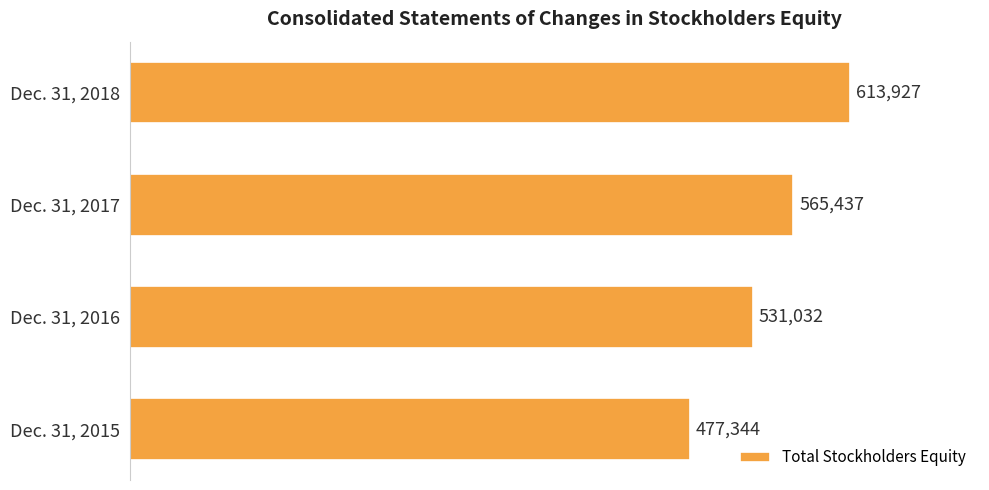

Which has a higher value, Dec. 31, 2018 or Dec. 31, 2015?

Dec. 31, 2018